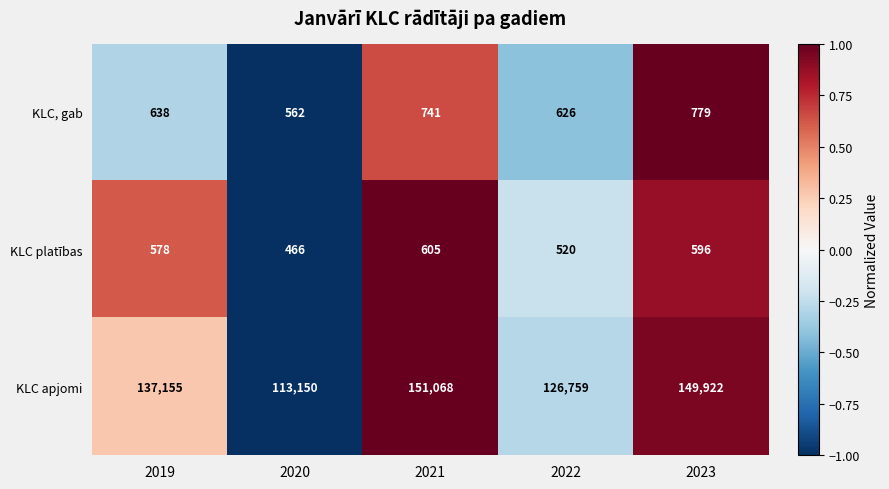

Which label corresponds to the smallest value in the chart?

2020